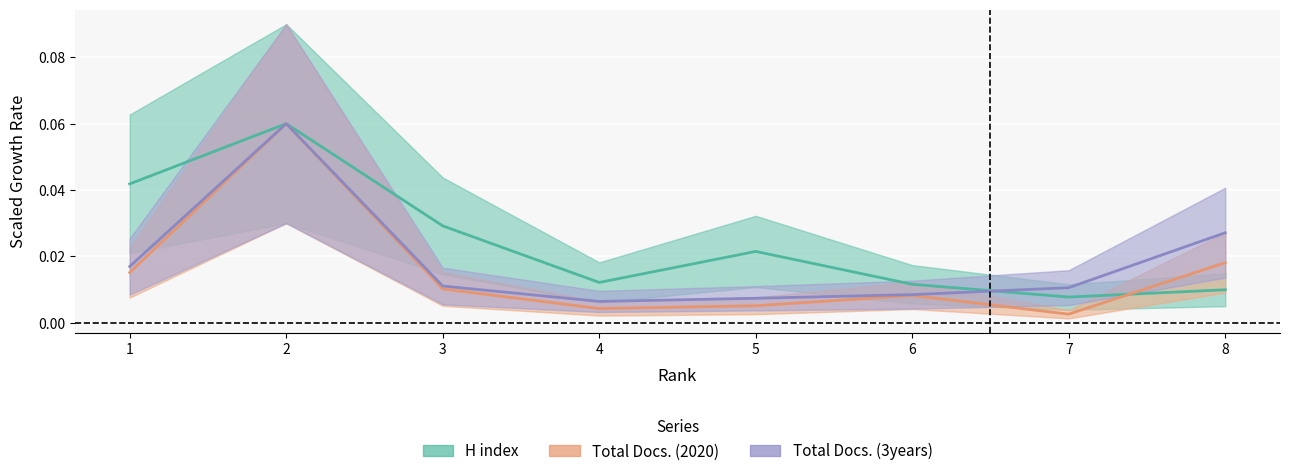

What is the total value across all series at 8?

0.1